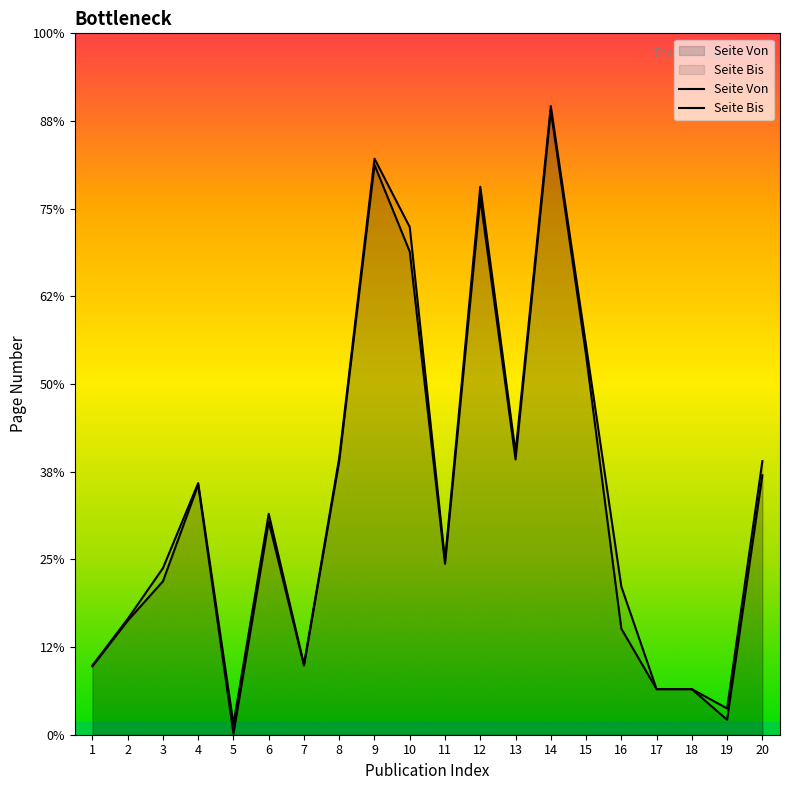

The Seite Bis series shows 52 at 17. True or false?

True